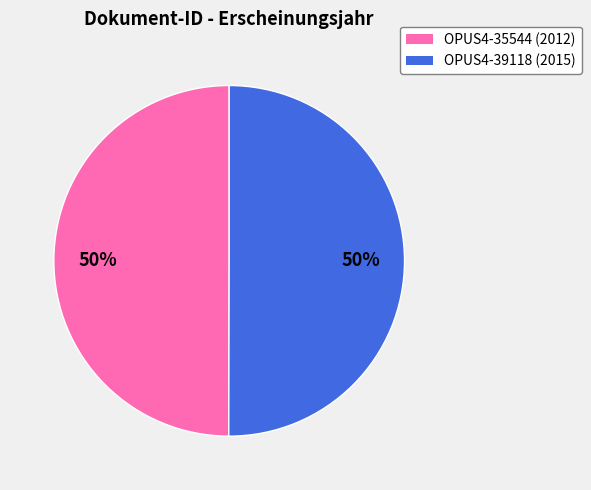

Combined, do OPUS4-39118 and OPUS4-35544 account for over 50%?

Yes